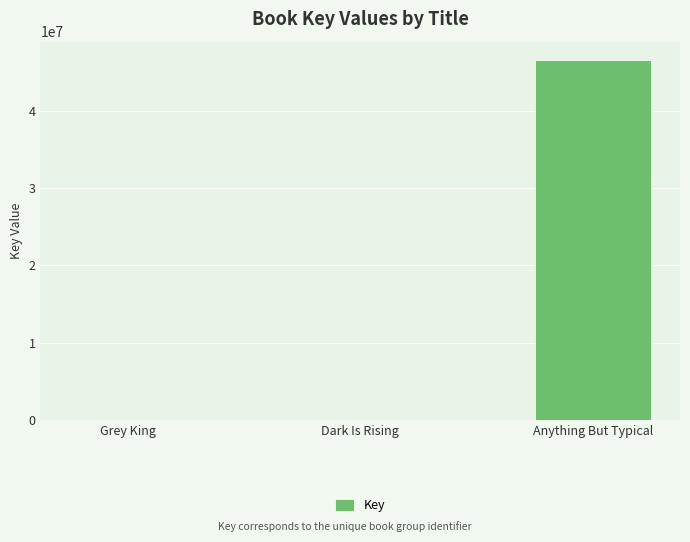

Between Dark Is Rising and Anything But Typical, which is larger?

Anything But Typical